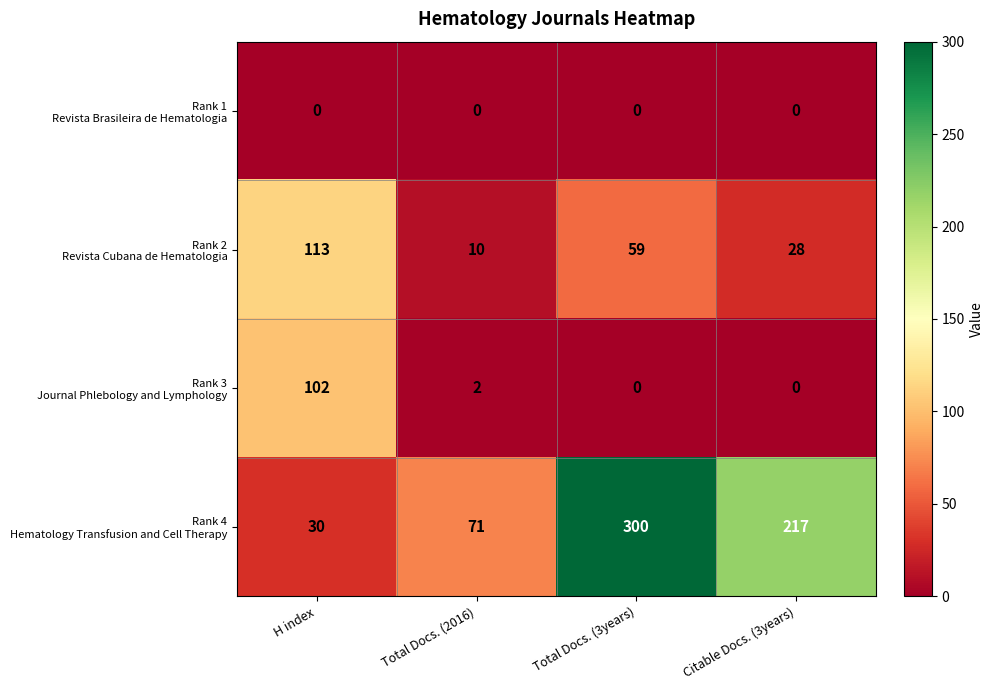

What is the spread (max minus min) of values at H index?

113